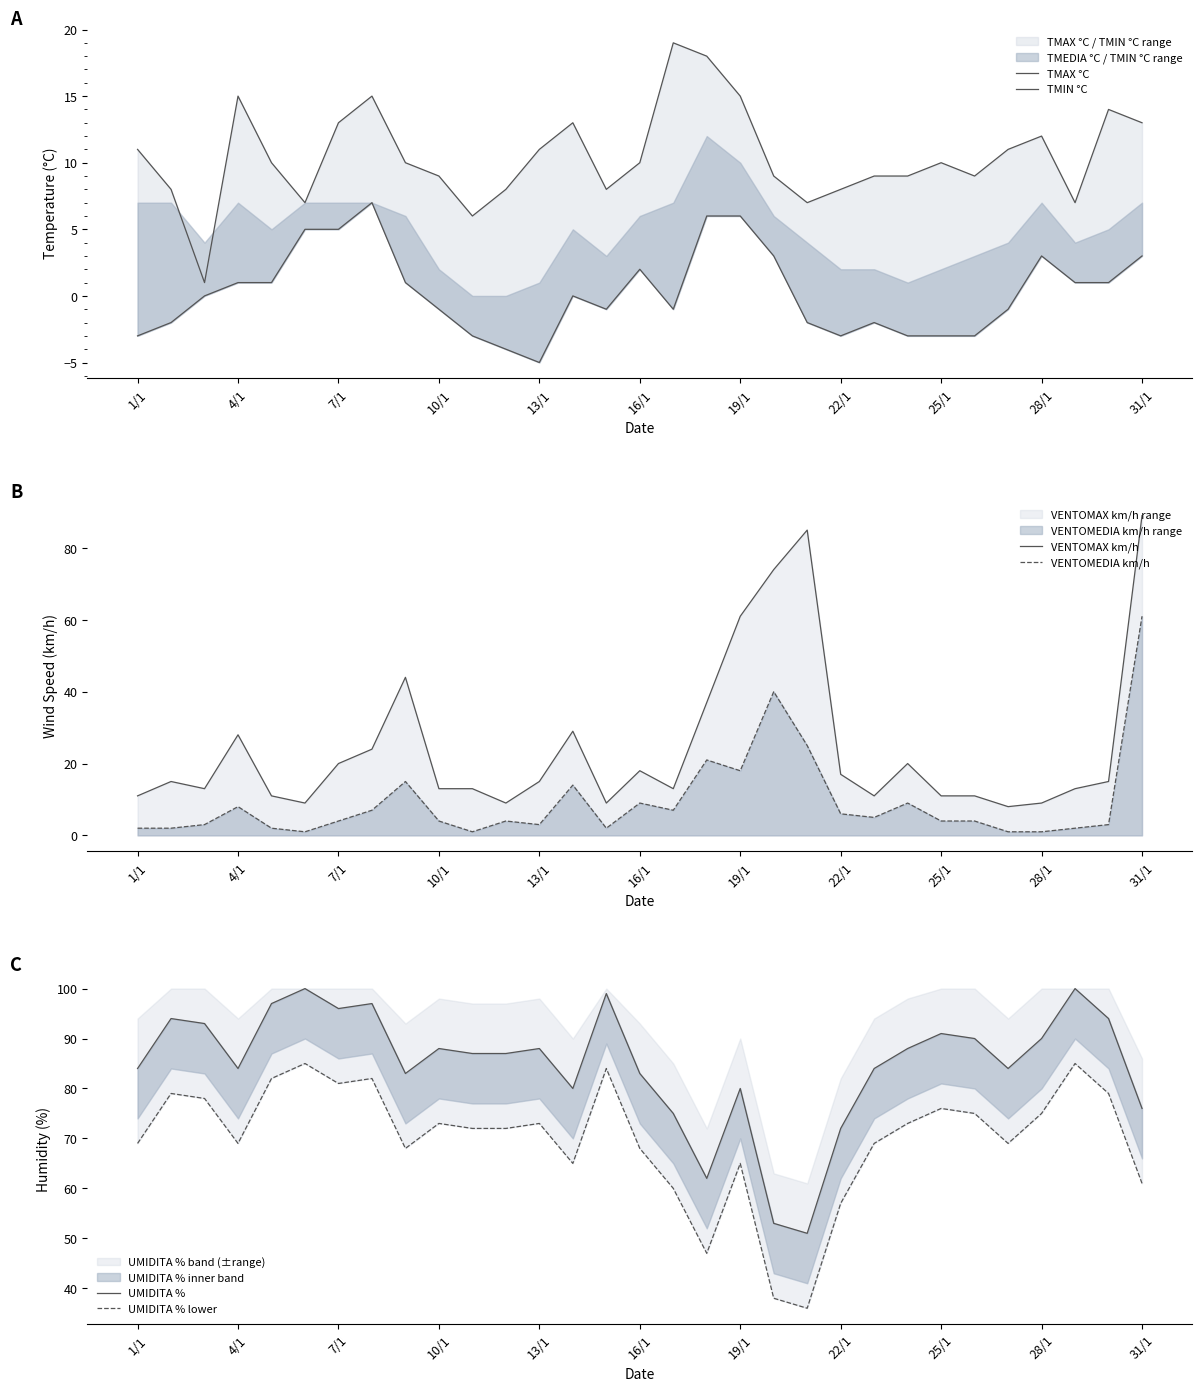

What is the highest value of the VENTOMEDIA km/h series?

61